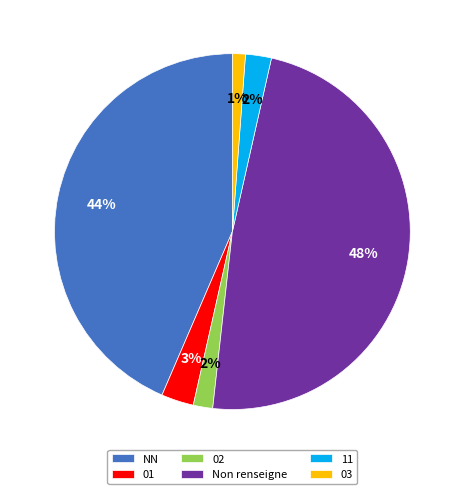

Is it true that 01 is 15% of the pie?

False